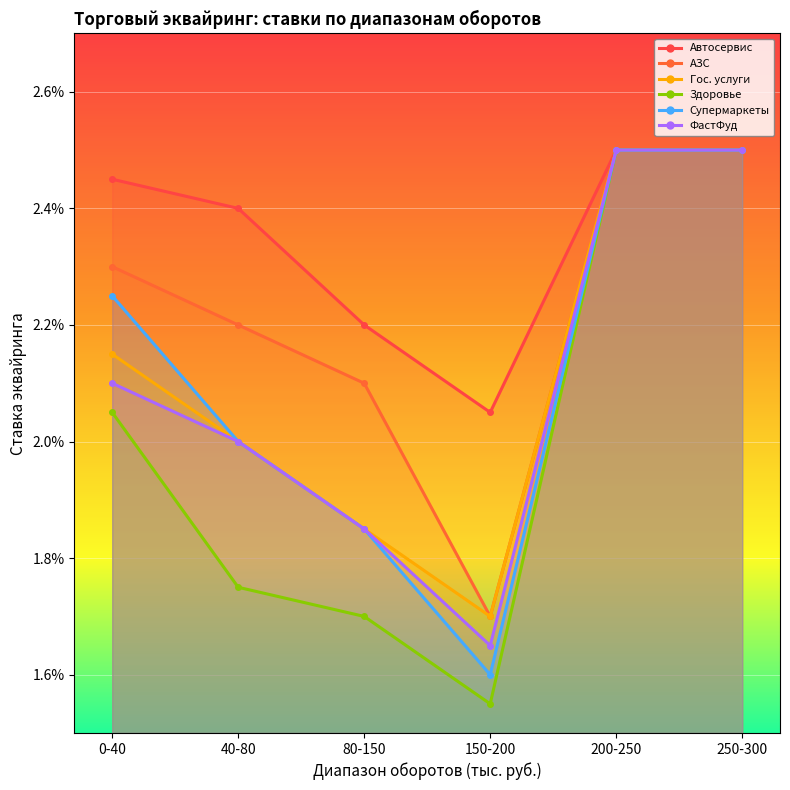

How many interior local valleys does the Гос. услуги series have?

1